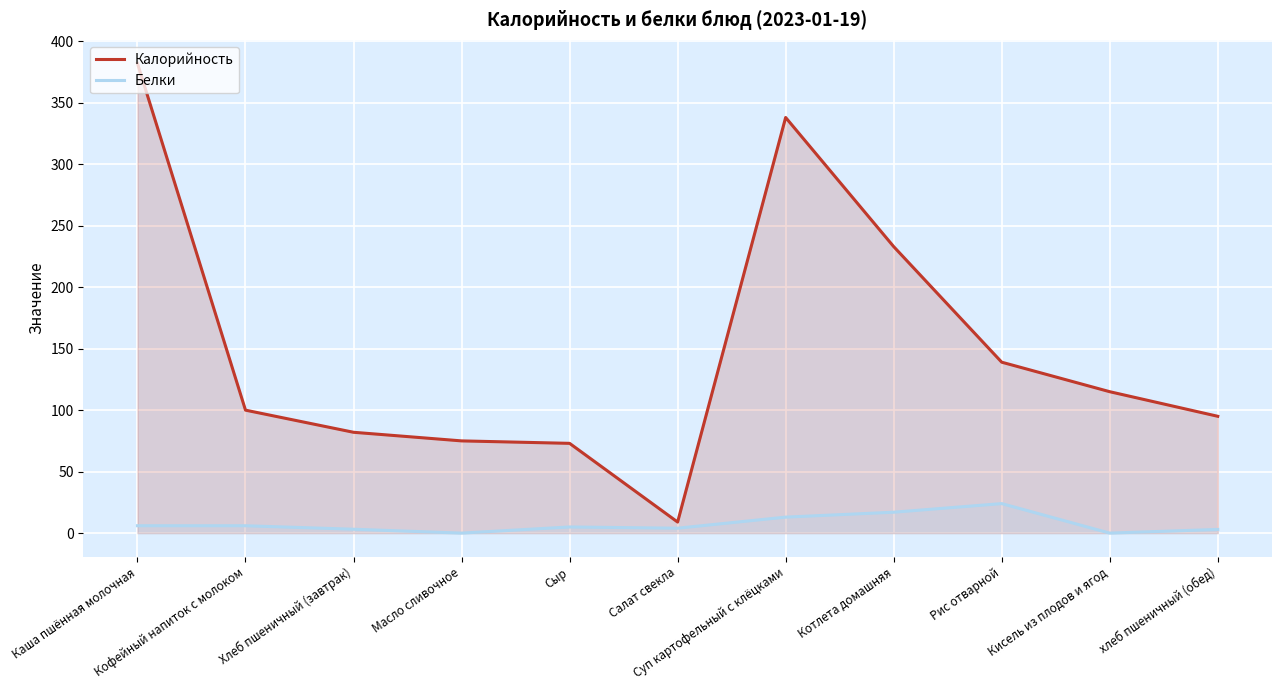

How many positive values does the Белки series have?

9